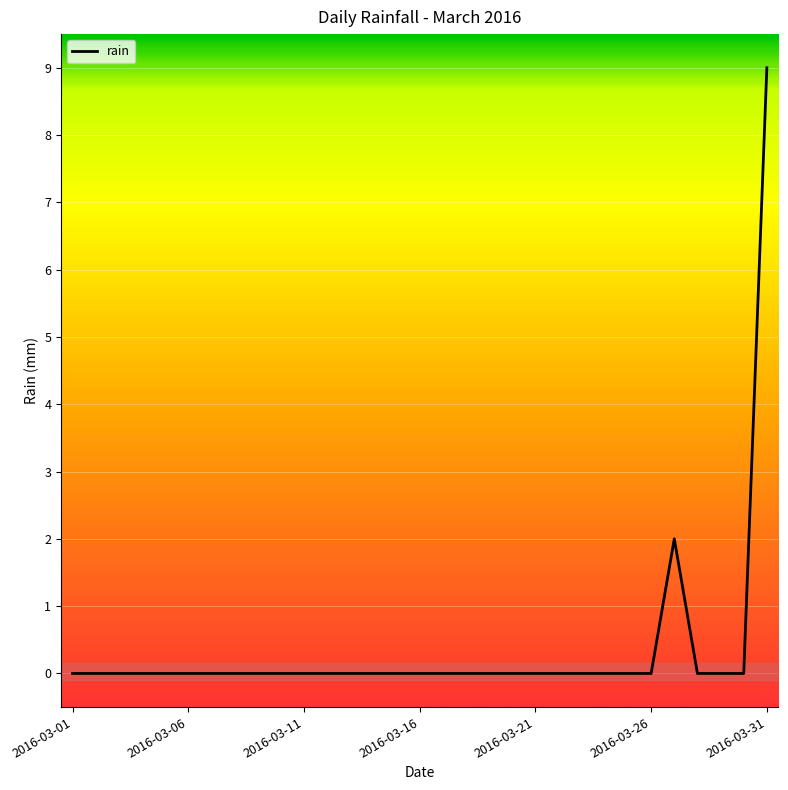

What is the maximum value shown in the chart?

9